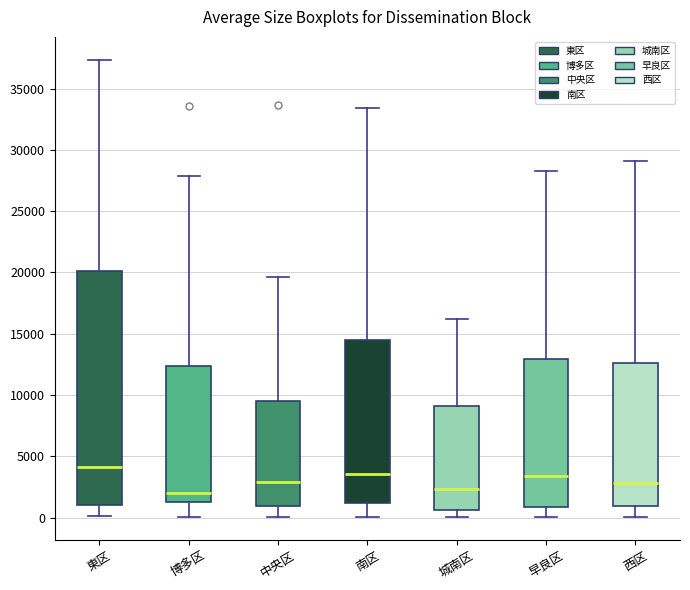

Reading left to right, read every box against the y-axis: the position of its median line, the range the box covers, and the ends of its whiskers. The values are not printed on the chart, so give them approximately, as read against the axis.

東区: median 4000, box 1000 to 20000, whiskers 0 to 37500
博多区: median 2000, box 1500 to 12500, whiskers 0 to 28000
中央区: median 3000, box 1000 to 9500, whiskers 0 to 19500
南区: median 3500, box 1000 to 14500, whiskers 0 to 33500
城南区: median 2500, box 500 to 9000, whiskers 0 to 16000
早良区: median 3500, box 1000 to 13000, whiskers 0 to 28500
西区: median 3000, box 1000 to 12500, whiskers 0 to 29000